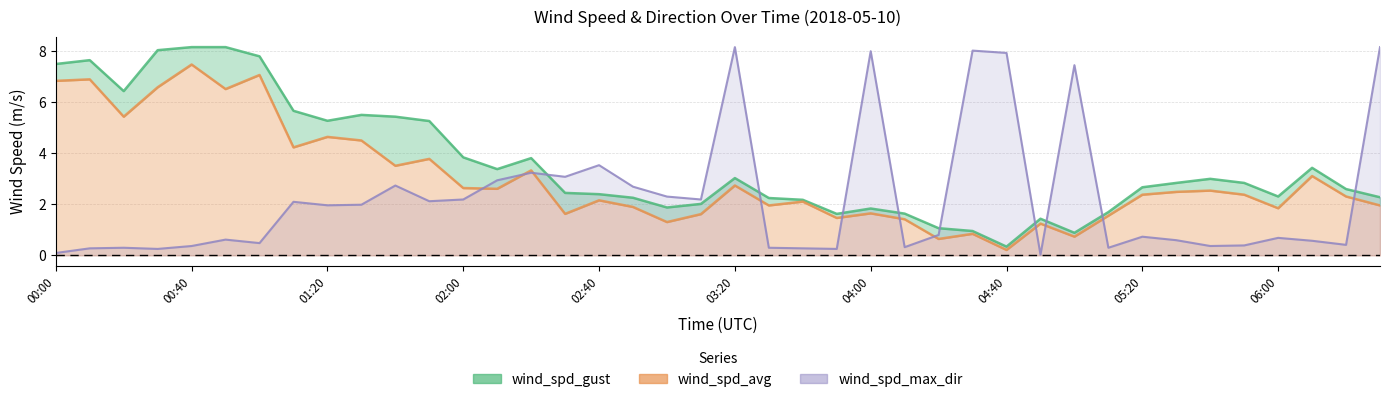

What are all the series names shown in the legend?

wind_spd_gust, wind_spd_avg, wind_spd_max_dir